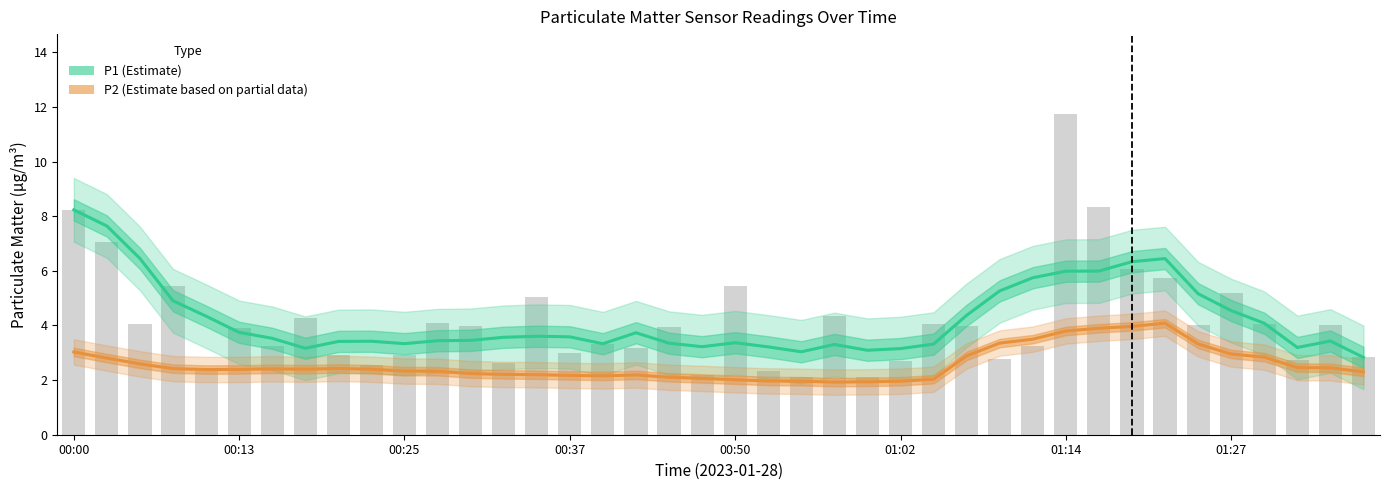

How many groups of bars are there?

40